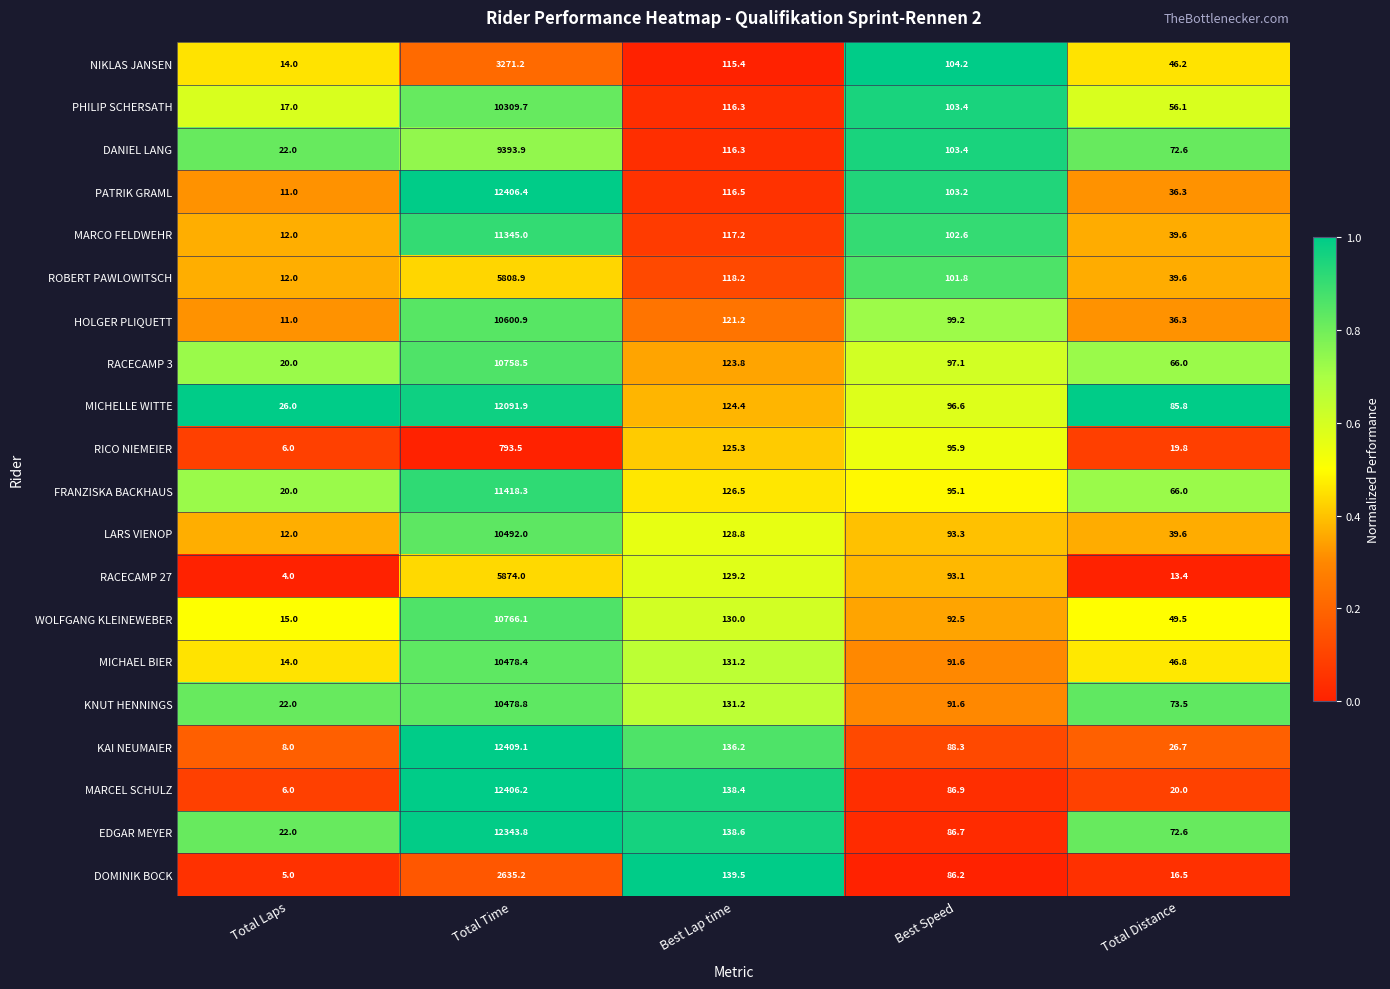

How many distinct data groups are displayed?

20